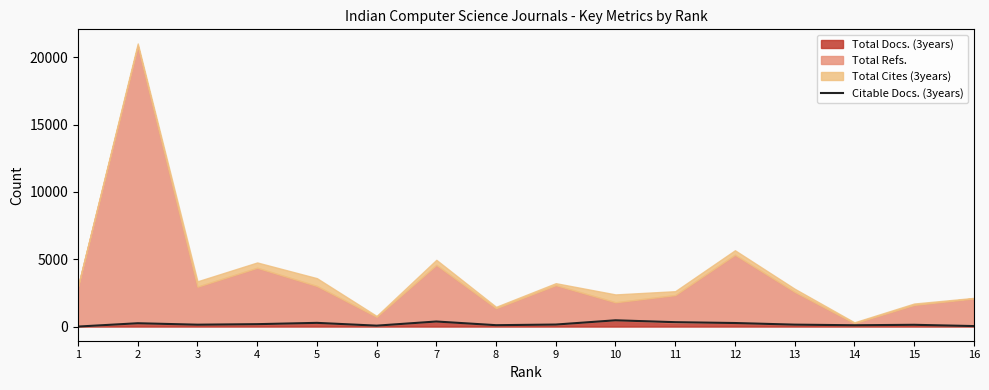

What is the approximate value at 3, to the nearest 10?

140